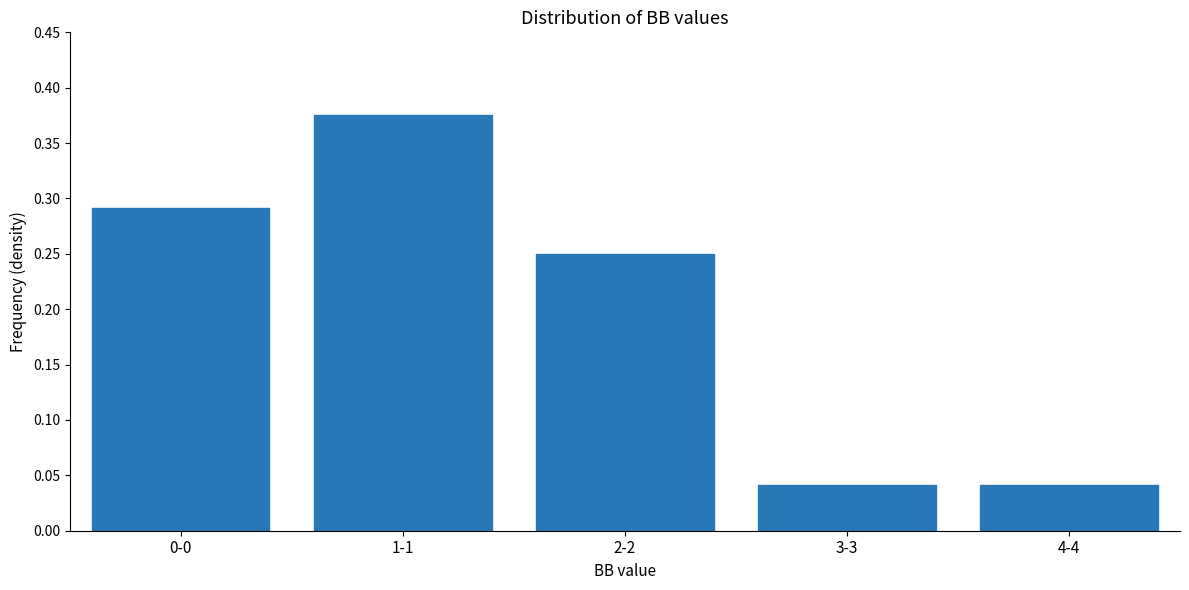

Is it true that the value at 0-0 is 0.1?

False